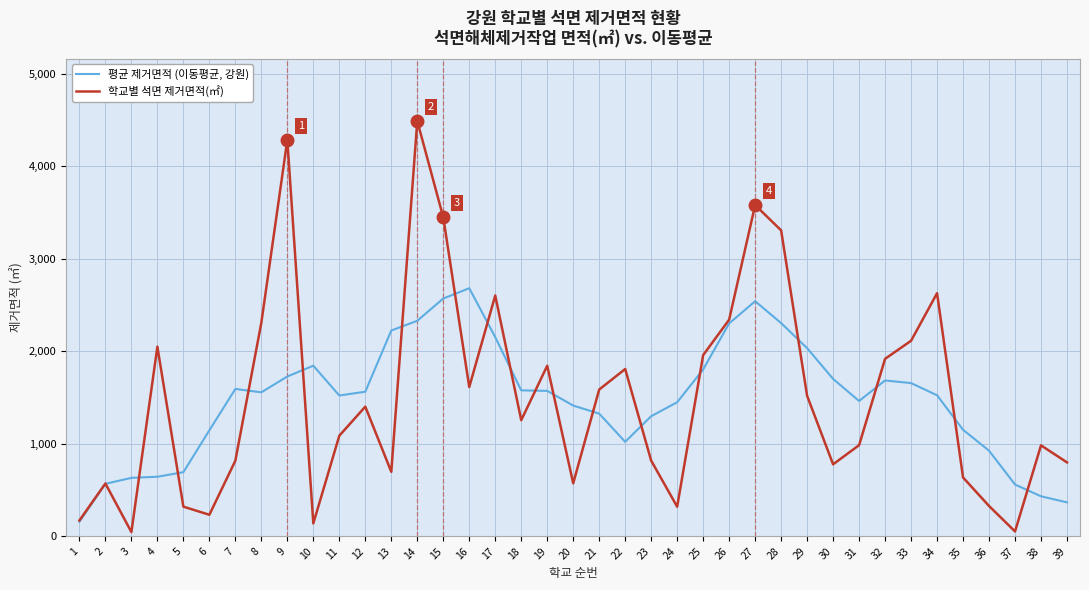

True or false: 평균 제거면적 (이동평균, 강원) has a value of 1556.2 at 8.

True